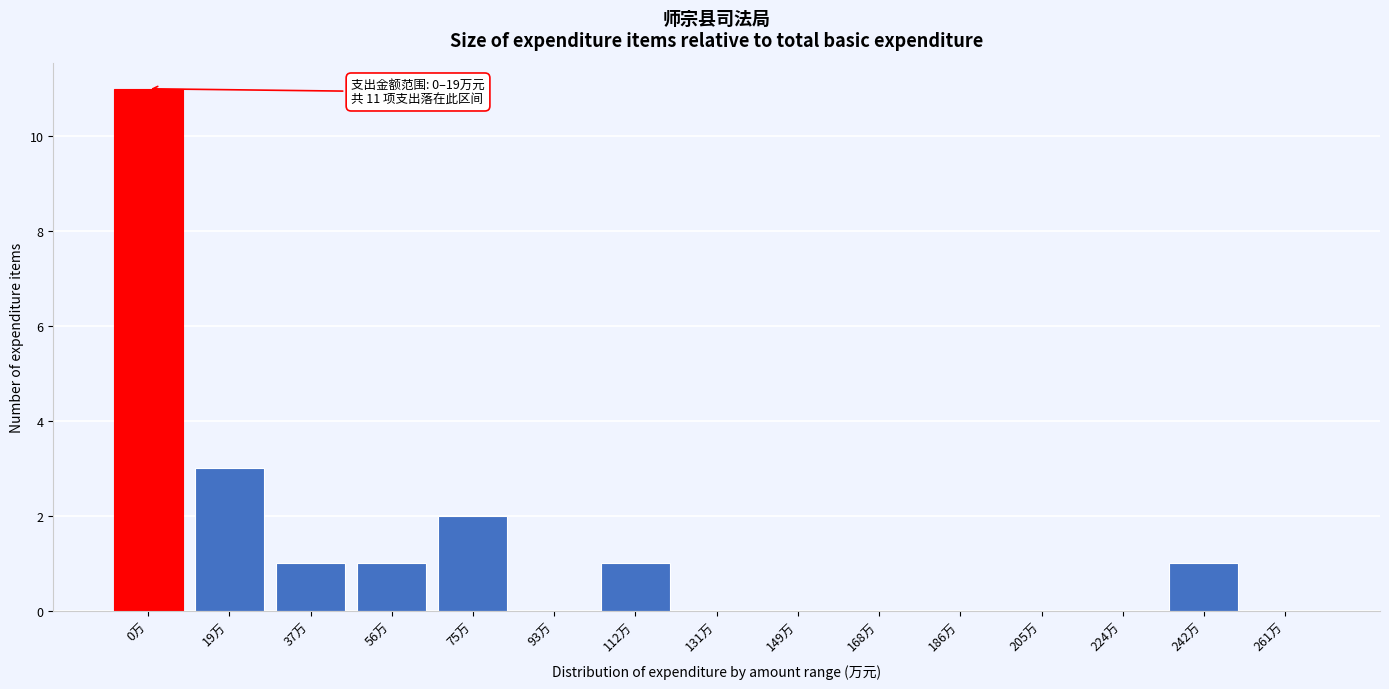

Reading left to right, list all the values displayed in this chart.

0万=11	19万=3	37万=1	56万=1	75万=2	93万=0	112万=1	131万=0	149万=0	168万=0	186万=0	205万=0	224万=0	242万=1	261万=0